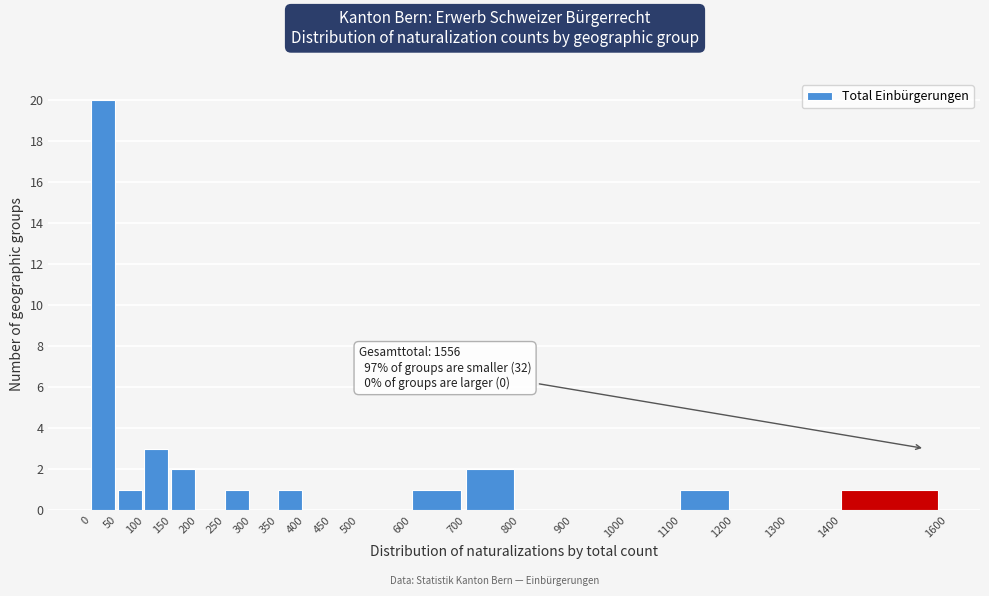

Which range on the x-axis has the tallest bar?

0 to 50